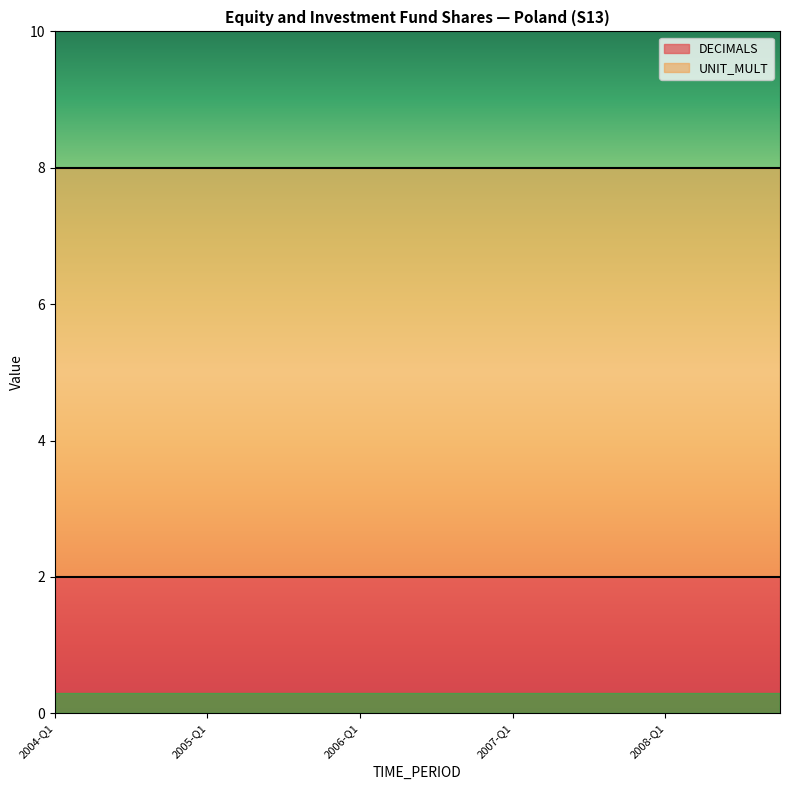

Between 2007-Q2 and 2006-Q4, which is larger?

2007-Q2